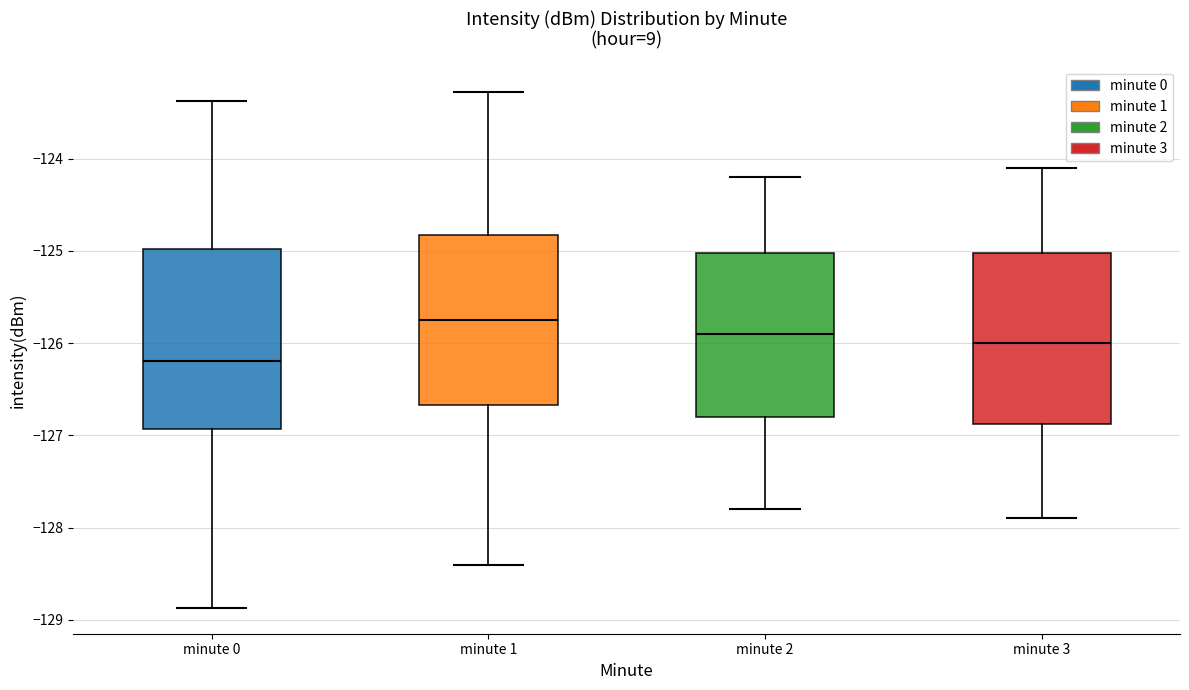

Reading left to right, transcribe this box plot: for each box, give where its median line is, the range the box spans, and where its two whiskers end, as read against the y-axis. The values are not printed on the chart, so give them approximately, as read against the axis.

minute 0: median -126.2, box -126.9 to -125.0, whiskers -128.9 to -123.4
minute 1: median -125.7, box -126.7 to -124.8, whiskers -128.4 to -123.3
minute 2: median -125.9, box -126.8 to -125.0, whiskers -127.8 to -124.2
minute 3: median -126.0, box -126.9 to -125.0, whiskers -127.9 to -124.1